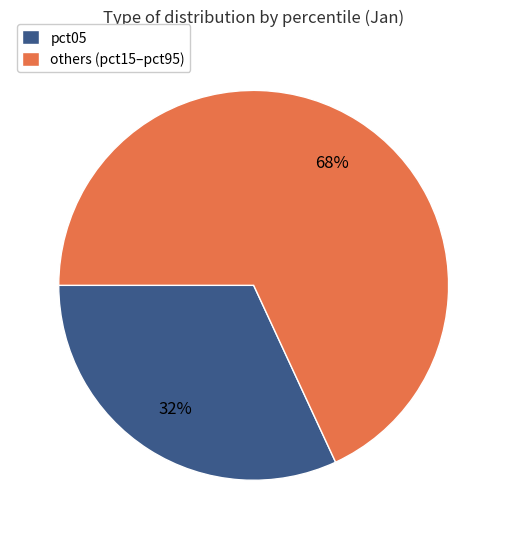

What is the ratio of the value at pct05 to the value at others (pct15–pct95)?

0.5